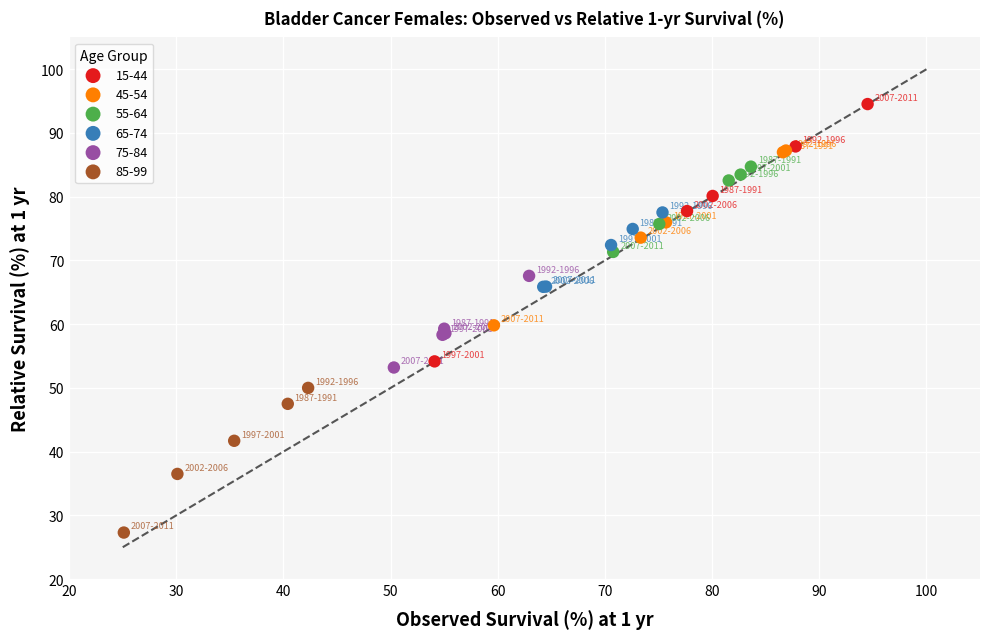

Which series reaches the maximum Y coordinate?

15-44